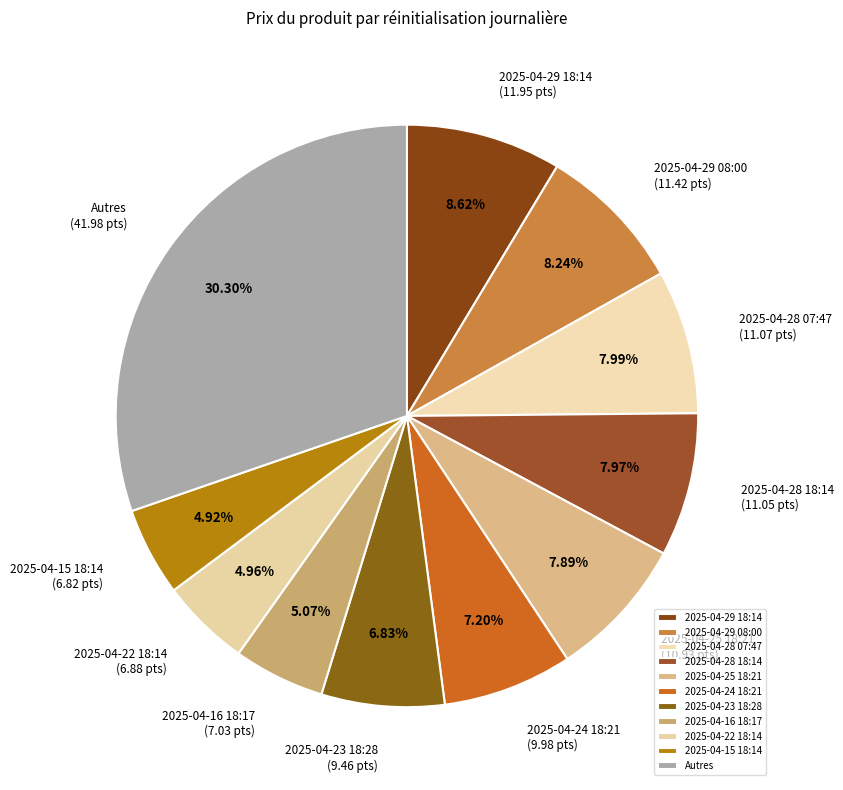

Count the number of slices in the pie.

11